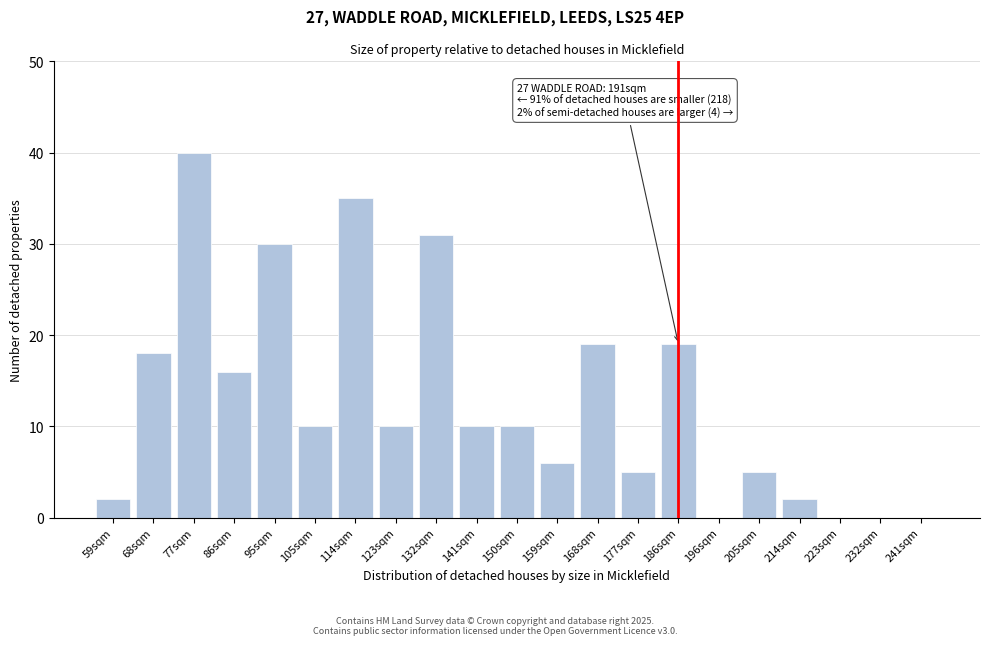

Reading right to left, transcribe all the data shown in this chart.

241sqm=0	232sqm=0	223sqm=0	214sqm=2	205sqm=5	196sqm=0	186sqm=19	177sqm=5	168sqm=19	159sqm=6	150sqm=10	141sqm=10	132sqm=31	123sqm=10	114sqm=35	105sqm=10	95sqm=30	86sqm=16	77sqm=40	68sqm=18	59sqm=2